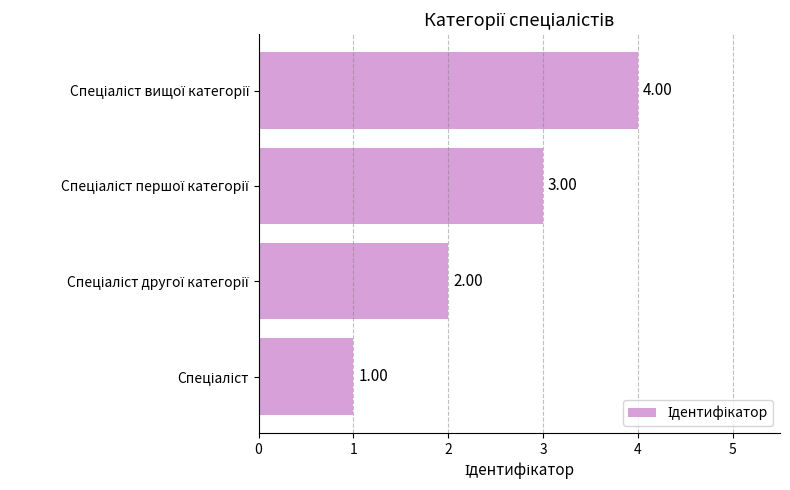

How many data points are less than 3?

2